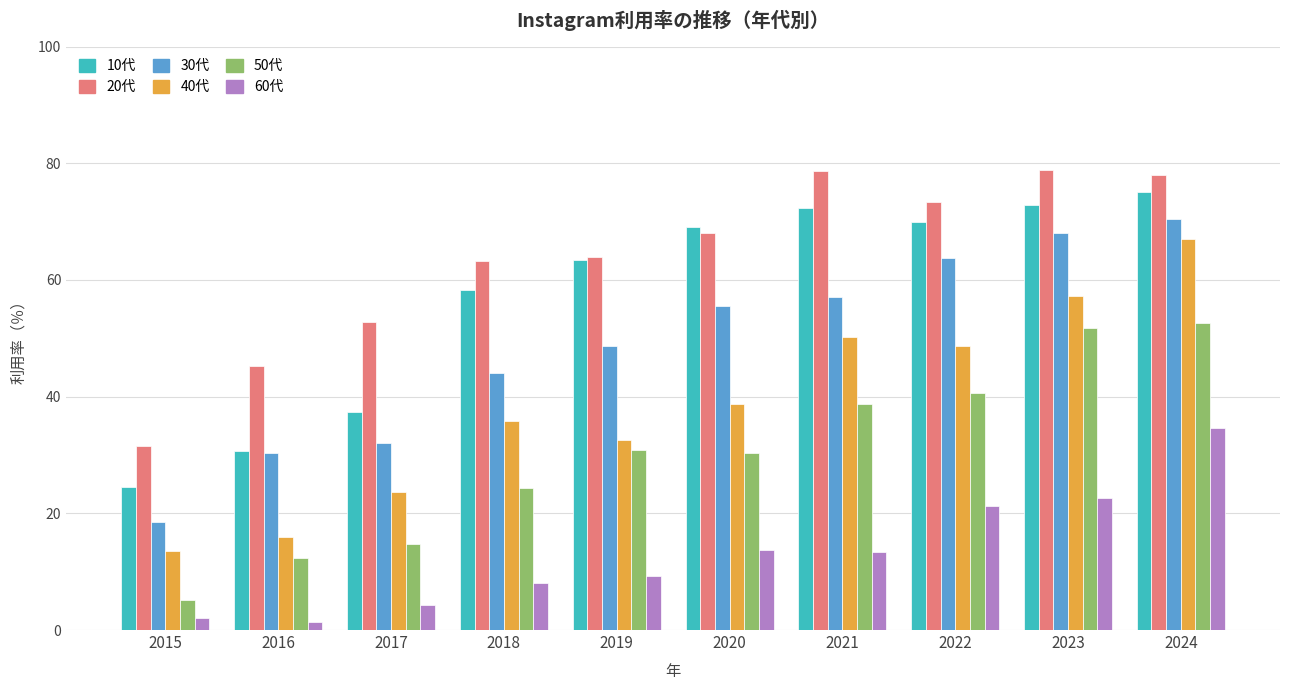

What are all the series names shown in the legend?

10代, 20代, 30代, 40代, 50代, 60代